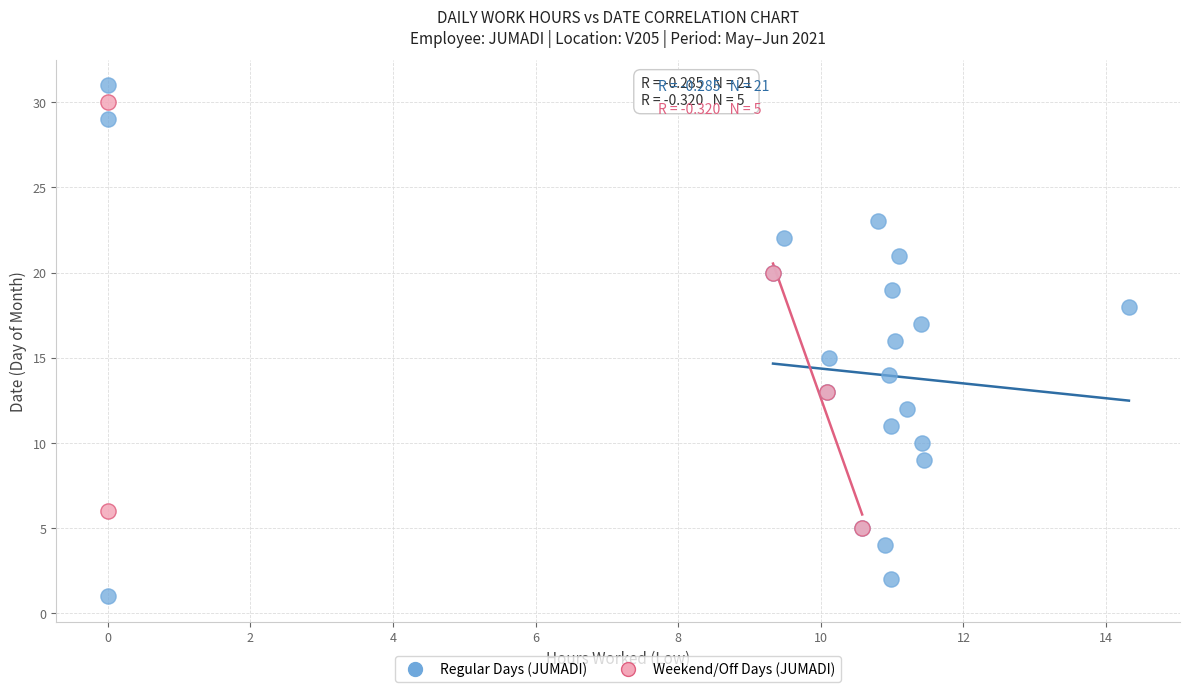

Which series reaches the maximum Y coordinate?

Regular Days (JUMADI)